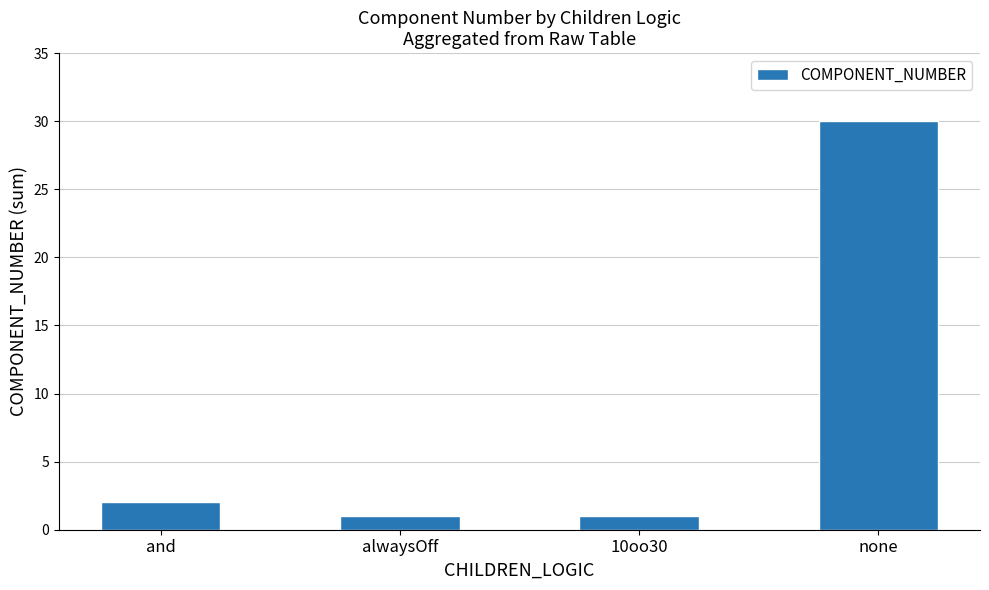

What is the sum of the values at alwaysOff and and?

3